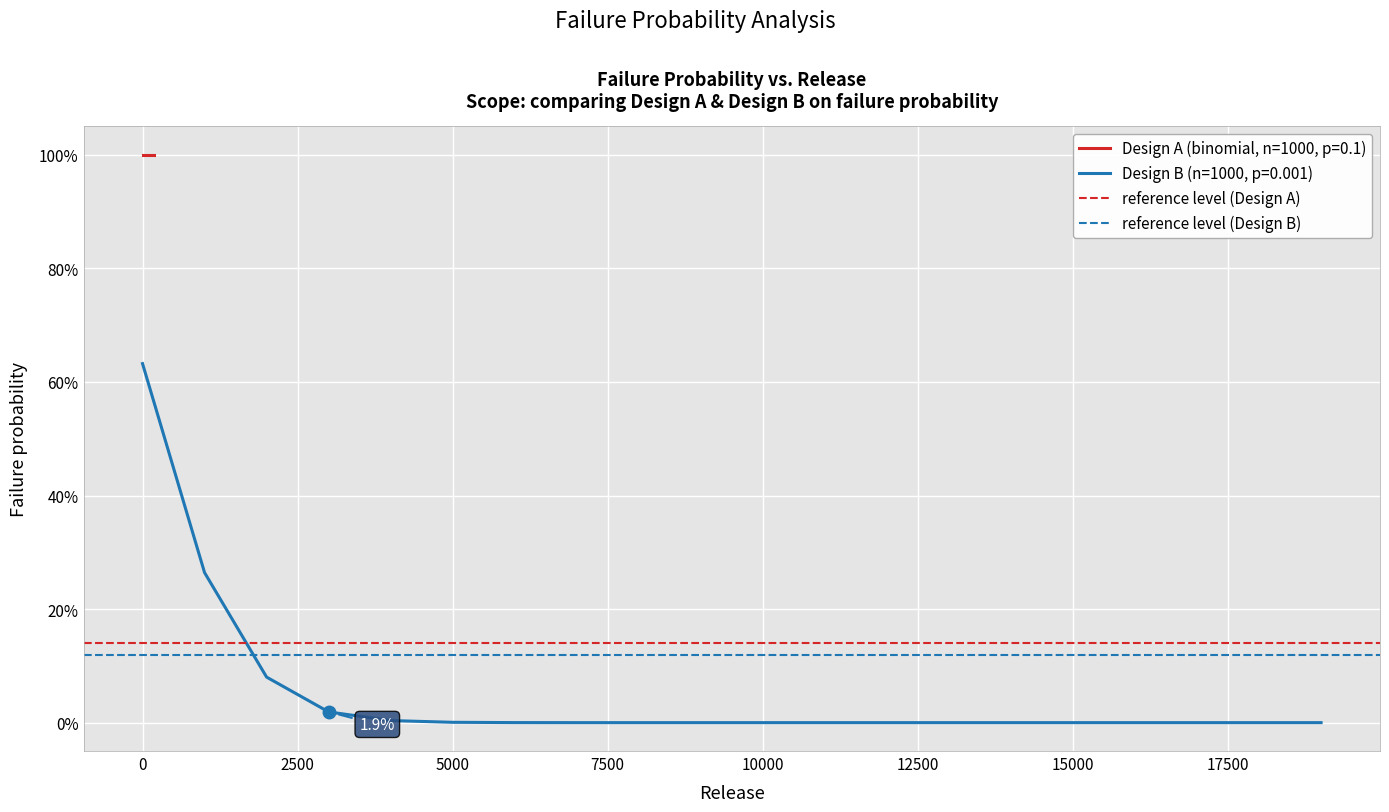

How many lines are shown in the chart?

2